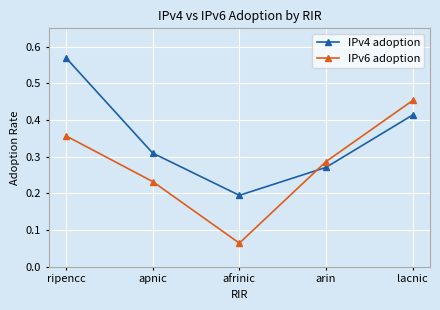

Is the value of IPv6 adoption at ripencc greater than the value of IPv4 adoption at lacnic?

No